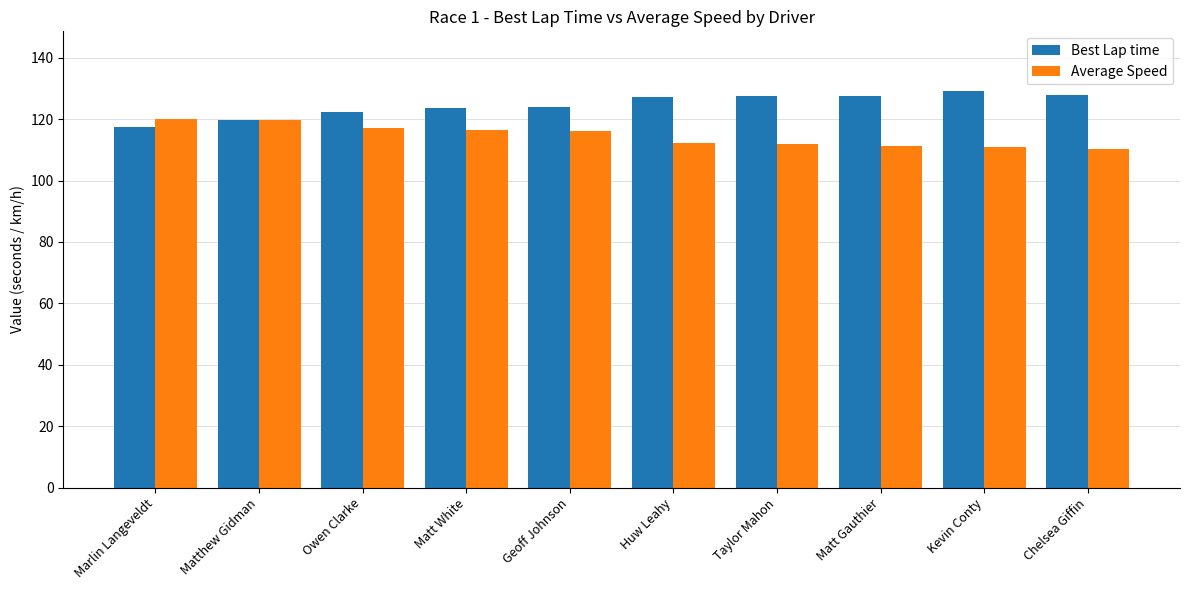

What is the difference between the maximum and second lowest values in the Best Lap time series?

9.6